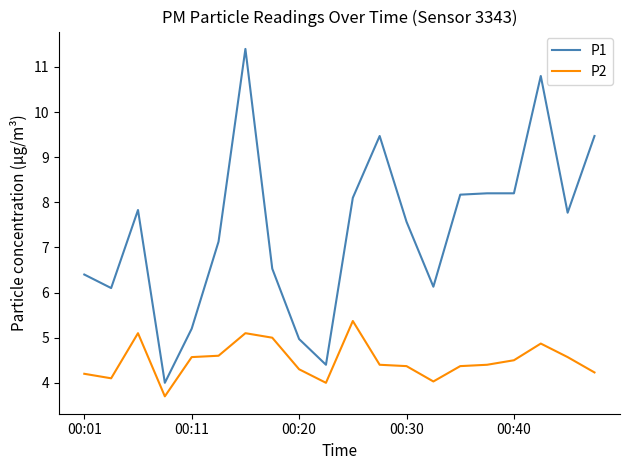

Which series has the largest total across all categories?

P1